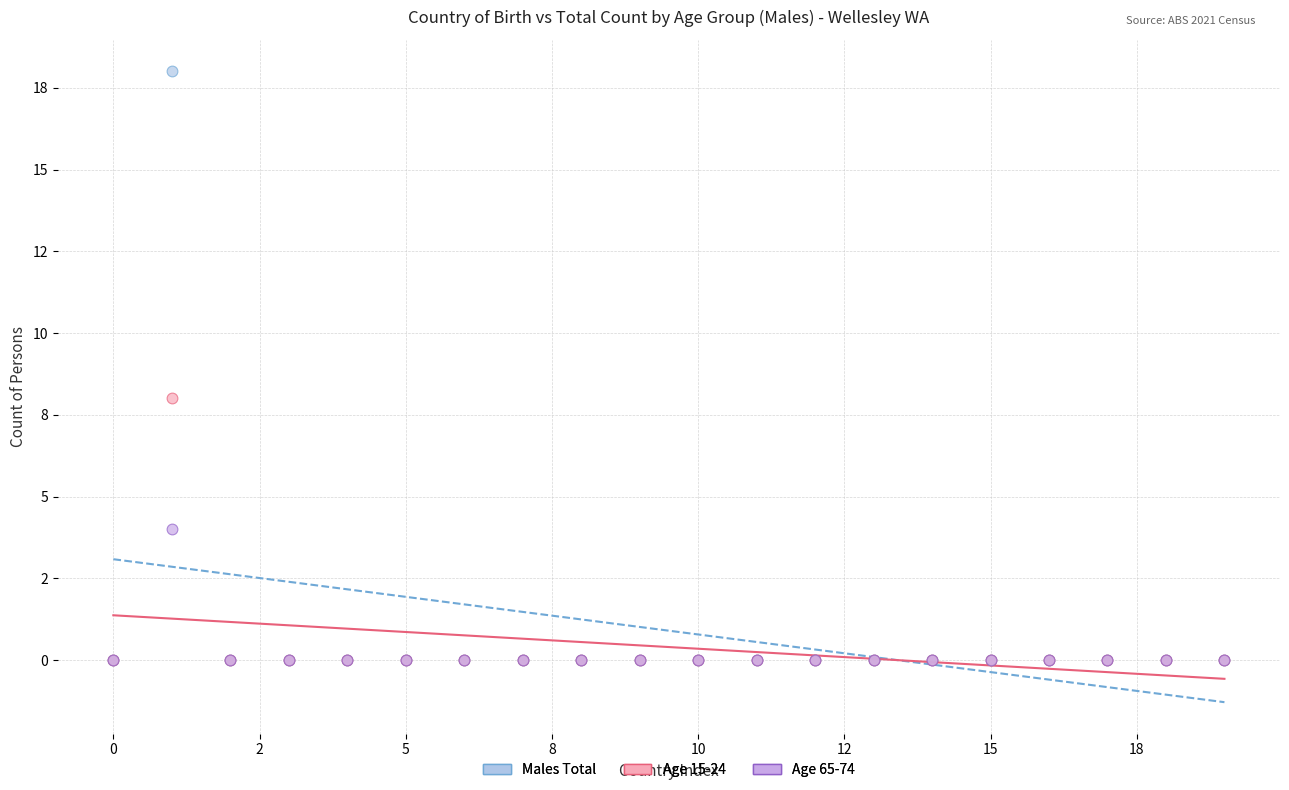

Which series has the widest spread of Y values?

Males Total